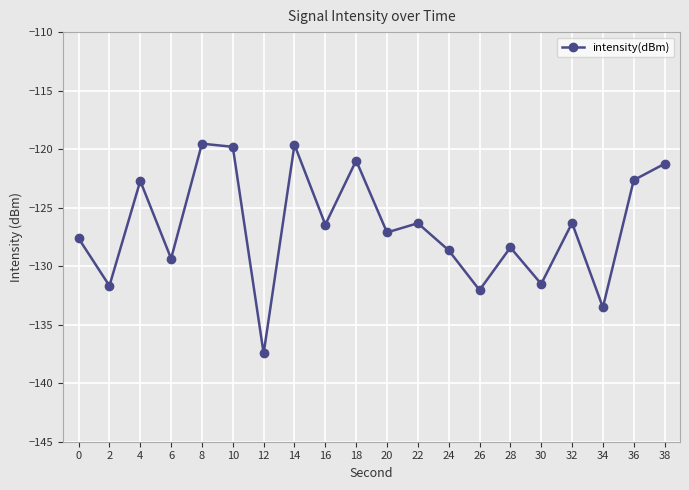

What is the smallest value displayed?

-137.5